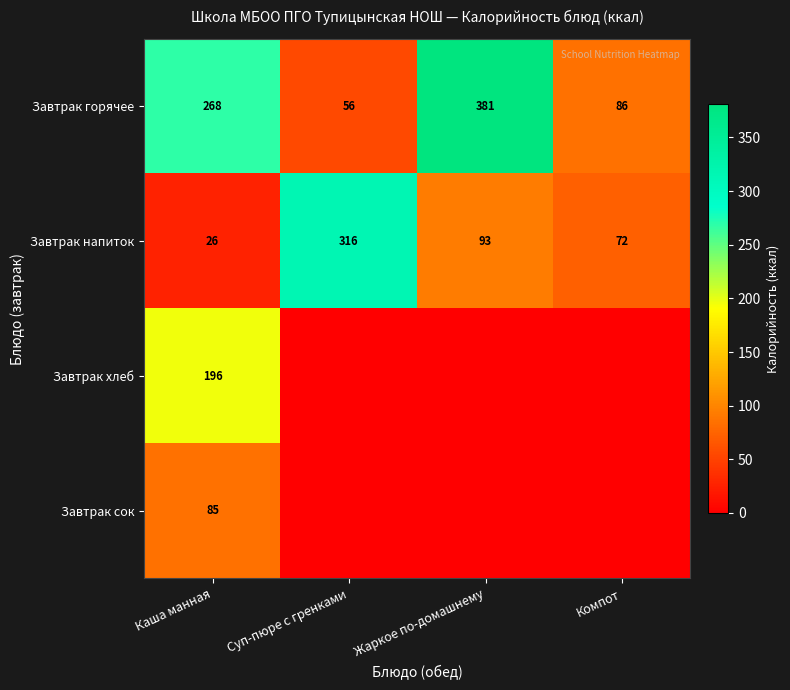

What is the difference between the highest and lowest values at Каша манная?

242